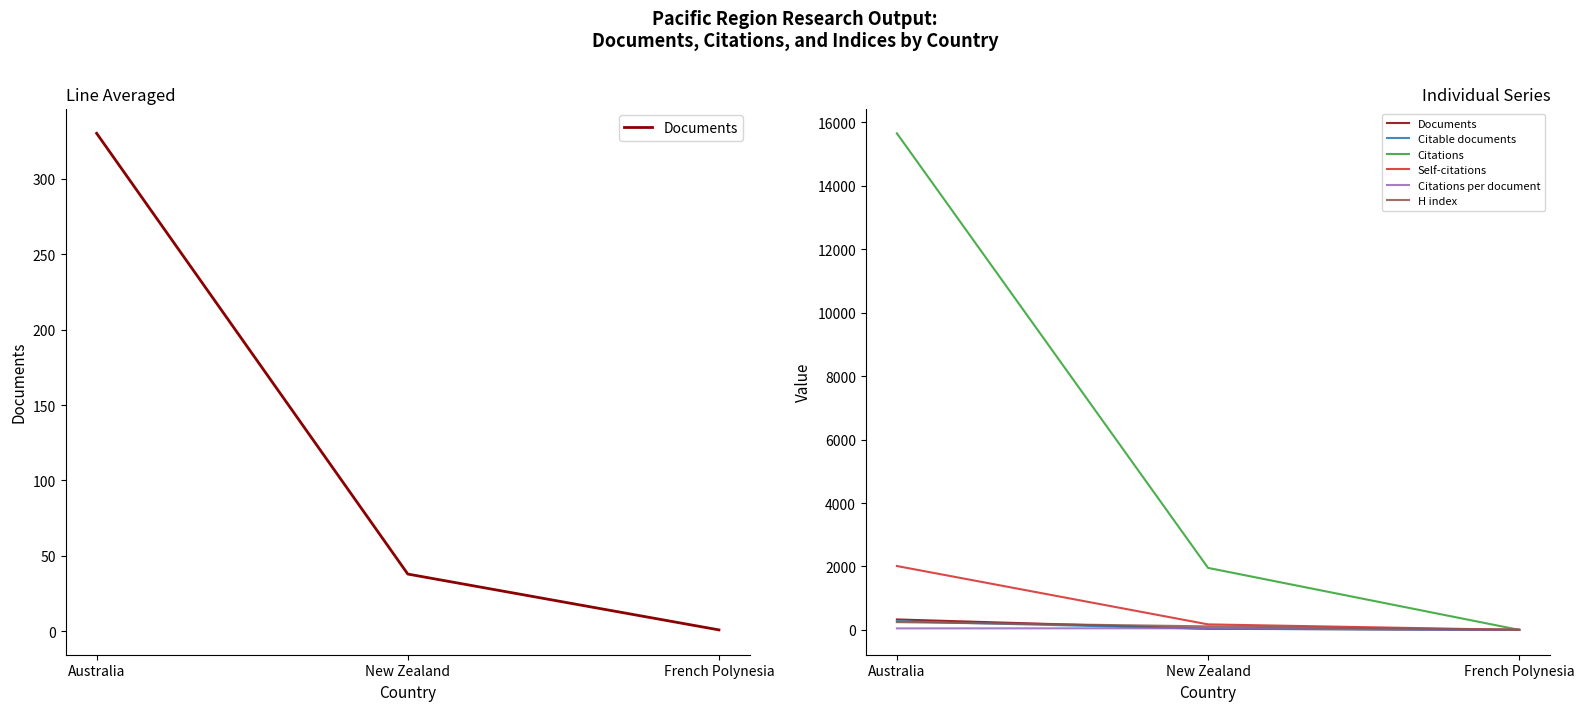

Reading left to right, transcribe all the data shown in this chart.

Documents: Australia=330.0	New Zealand=38.0	French Polynesia=1.0
Citable documents: Australia=273.0	New Zealand=34.0	French Polynesia=0.0
Citations: Australia=15656.0	New Zealand=1955.0	French Polynesia=1.0
Self-citations: Australia=2014.0	New Zealand=174.0	French Polynesia=0.0
Citations per document: Australia=47.4	New Zealand=51.5	French Polynesia=1.0
H index: Australia=245.0	New Zealand=111.0	French Polynesia=3.0